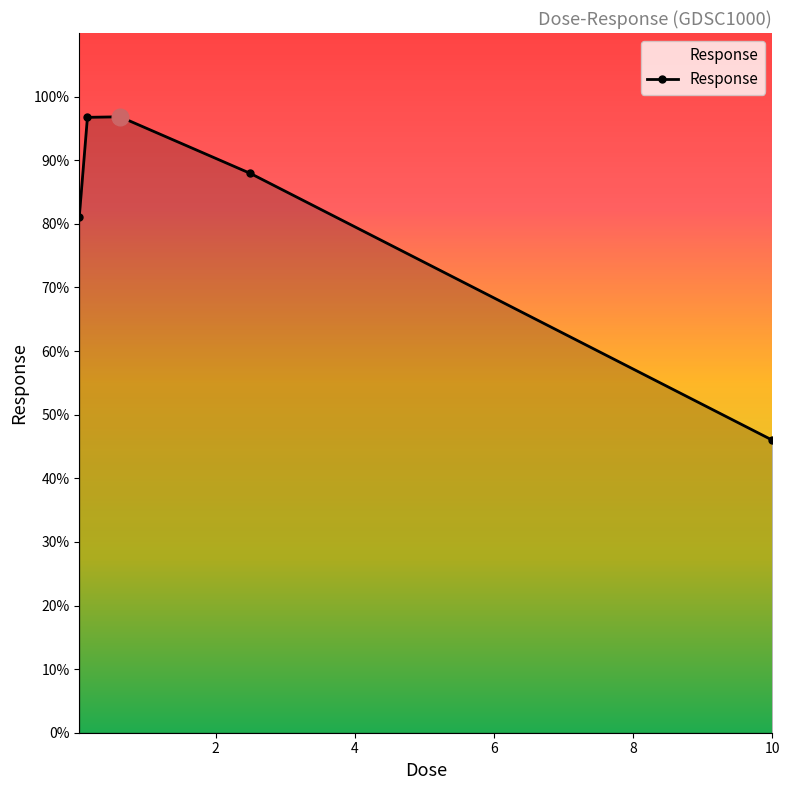

What is the value of the 5th point from the left?

46.0